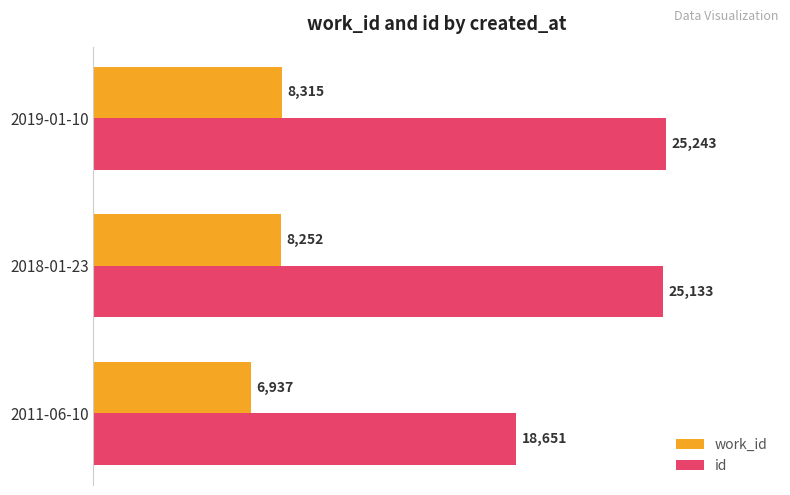

Rank the series by their average value, from highest to lowest.

id, work_id